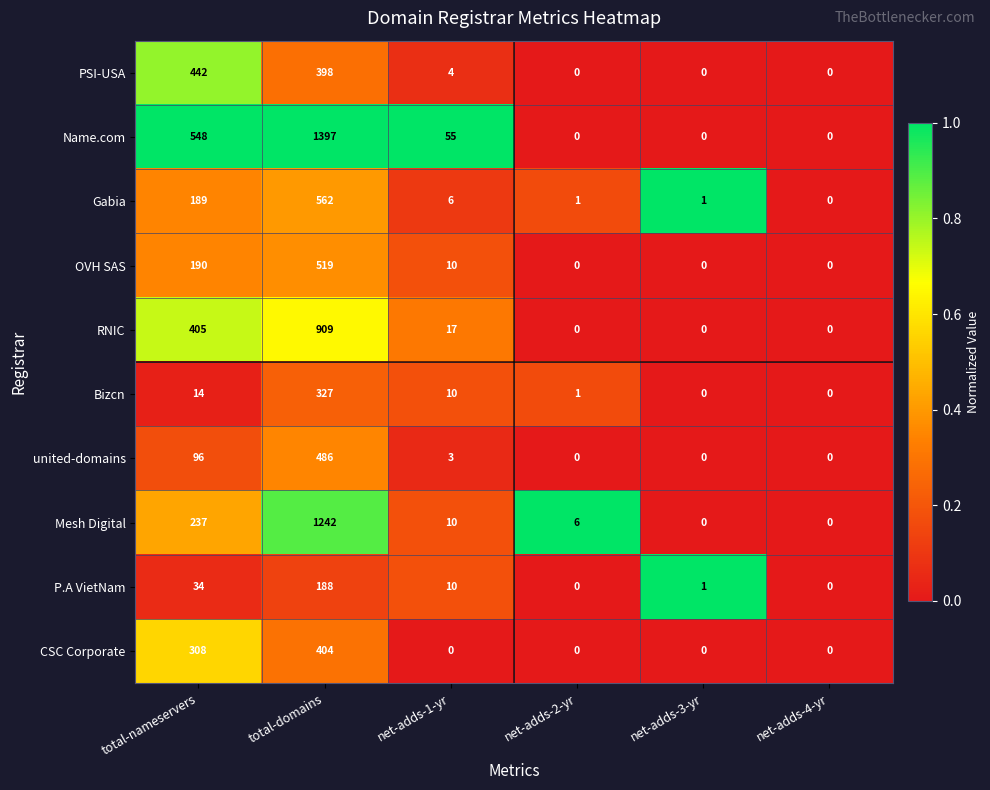

Which series has the widest spread of values?

Name.com